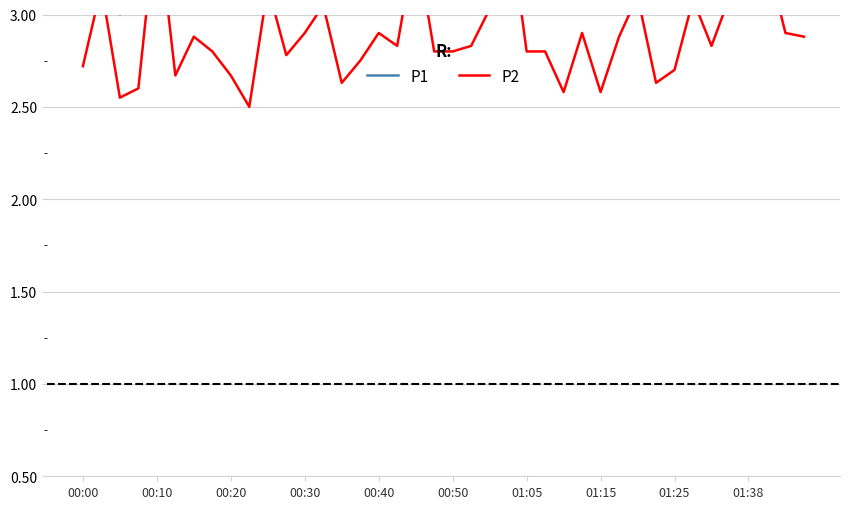

At which category is the sum across all series the highest?

00:10